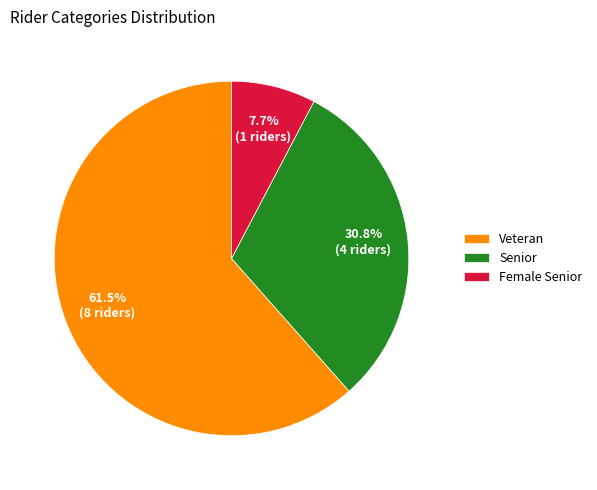

Count the number of slices in the pie.

3